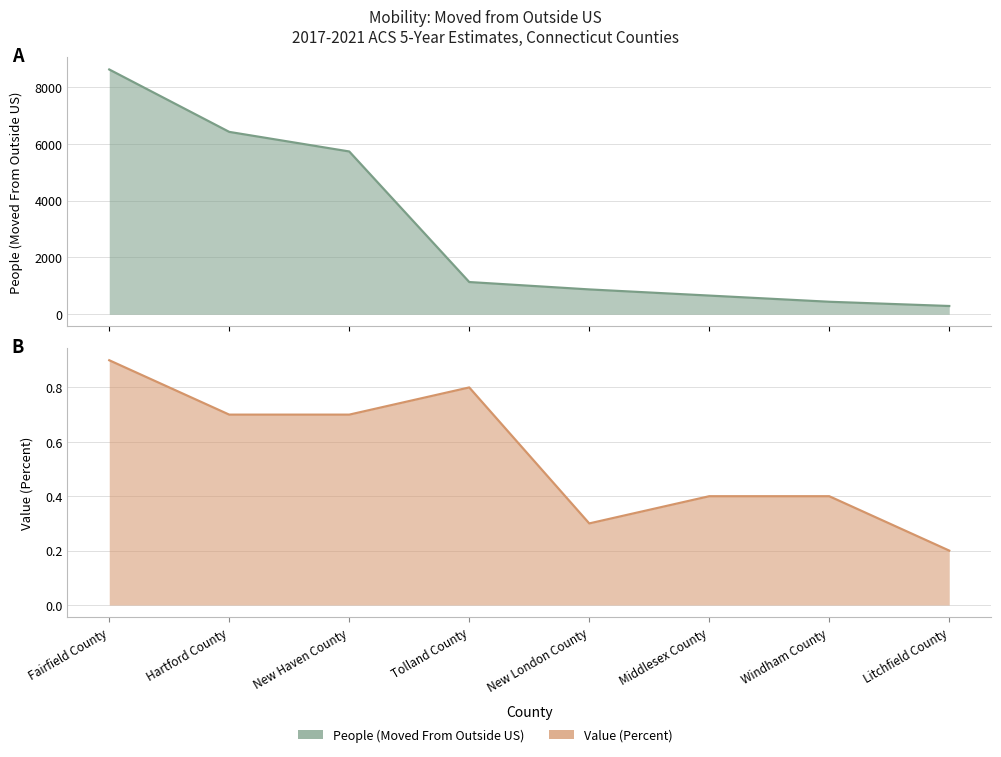

Rank the series by their average value, from highest to lowest.

People (Moved From Outside US), Value (Percent)